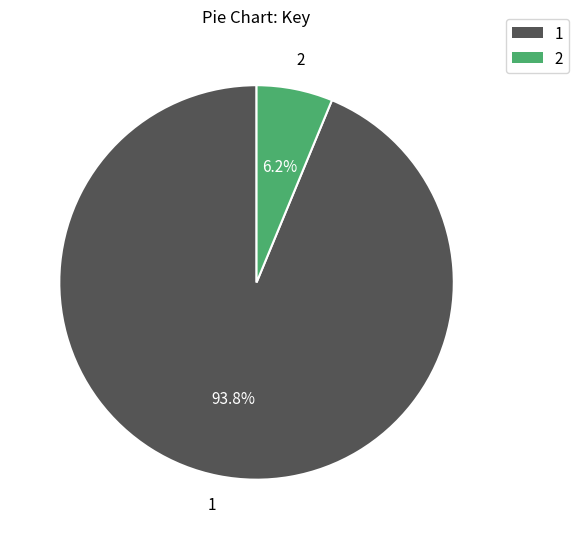

Rank the categories by value from lowest to highest.

2, 1